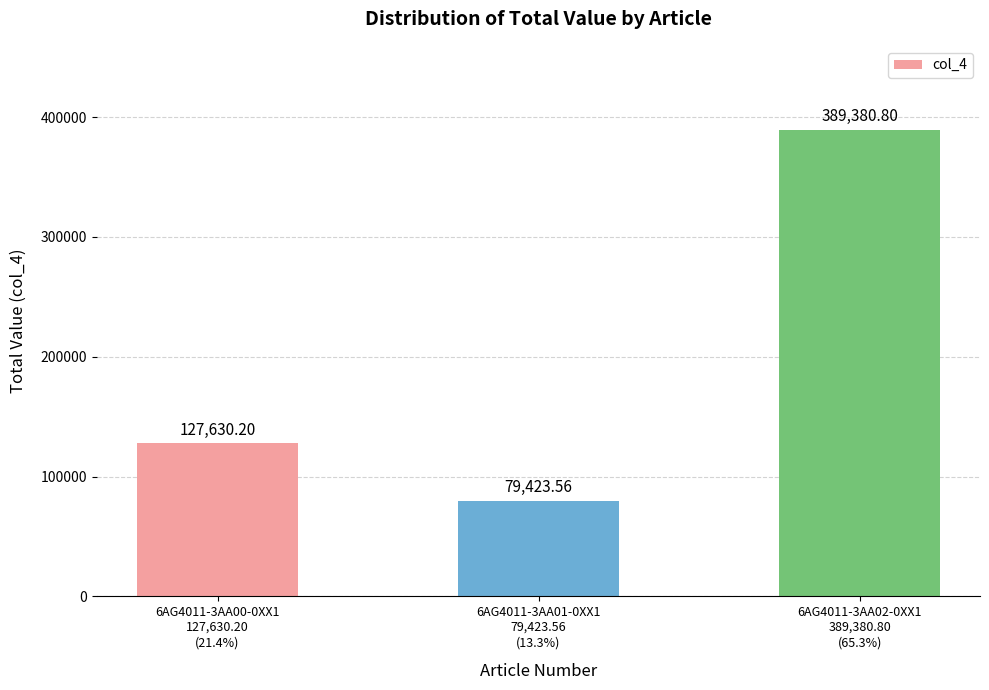

Approximately how many times larger is the value at 6AG4011-3AA02-0XX1
389,380.80
(65.3%) compared to 6AG4011-3AA00-0XX1
127,630.20
(21.4%)?

3.1